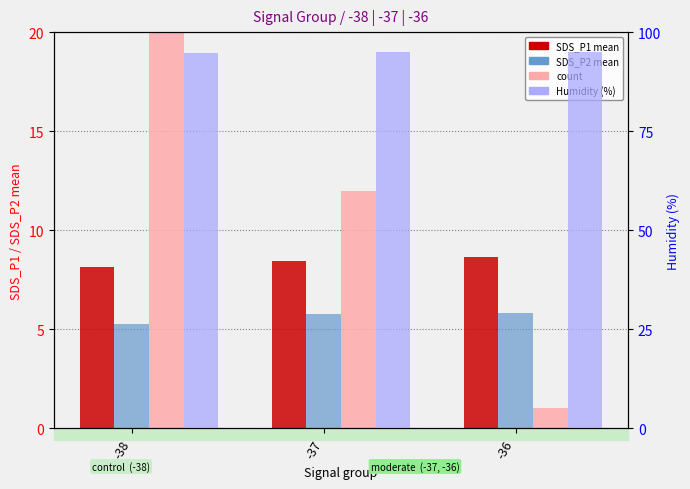

Are the bars horizontal?

No